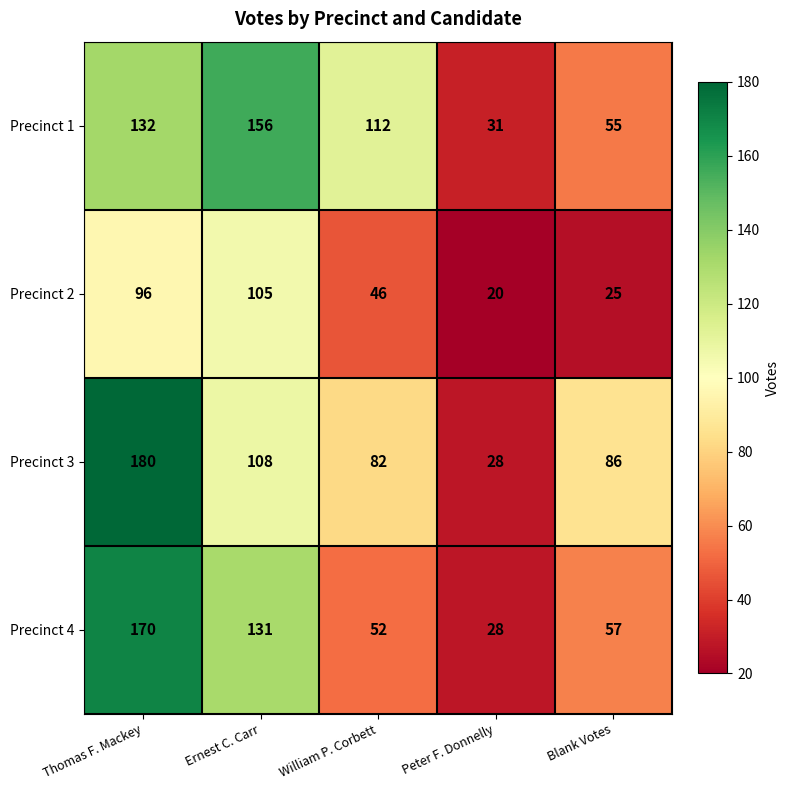

At how many categories does at least one series exceed 128?

2